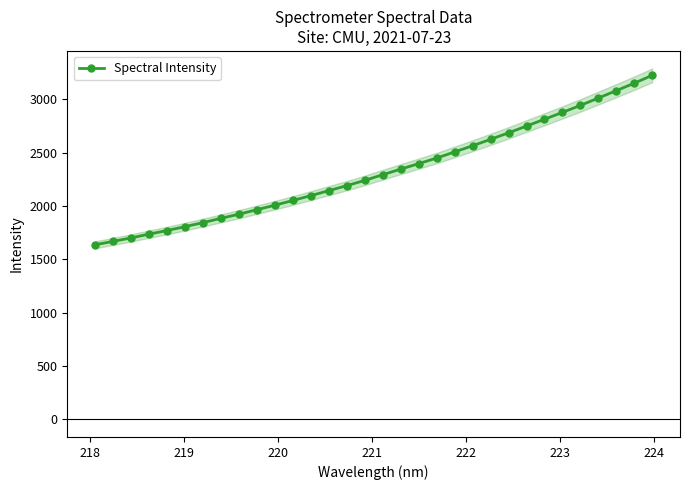

What is the value of the Spectral Intensity point at the 11th from the left?

2006.8